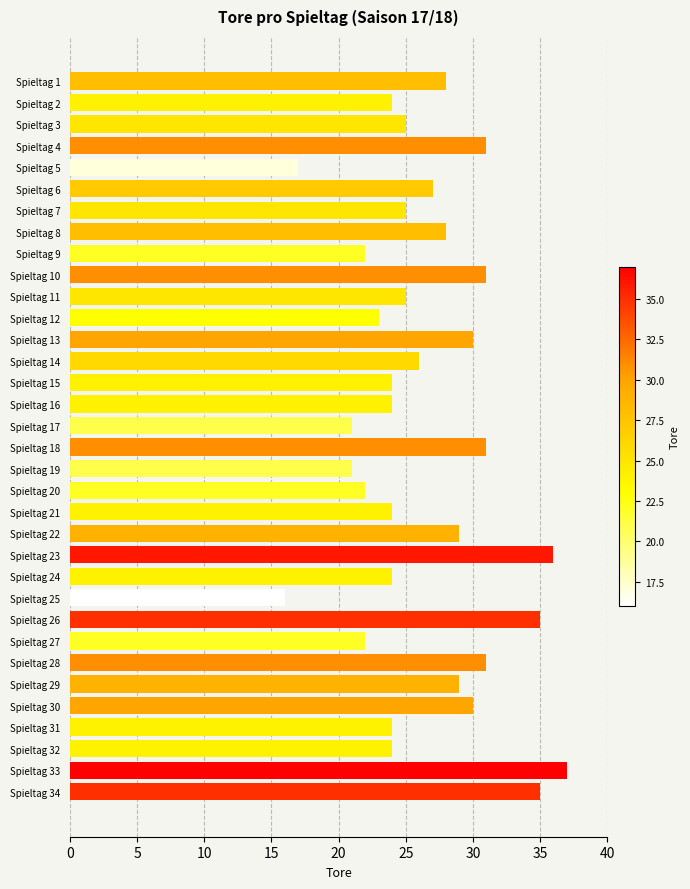

Count the number of categories in the chart.

34